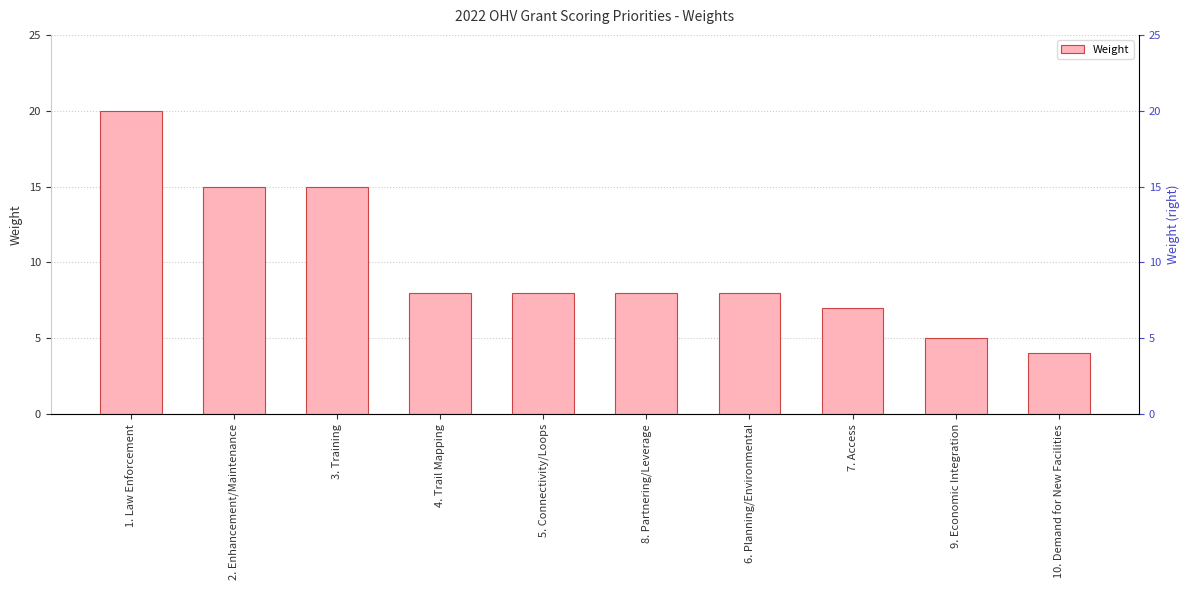

What is the value of the 4th bar from the left?

8